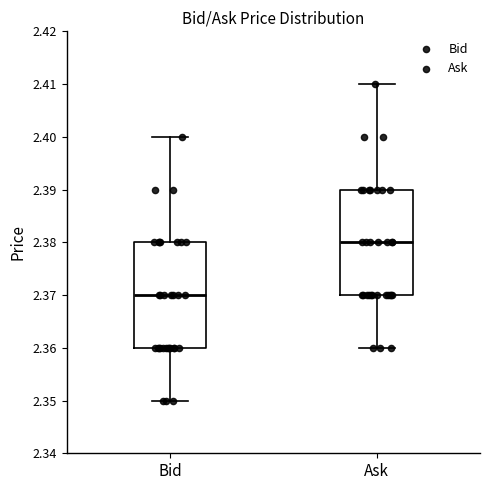

Which box's median line is the lowest?

Bid